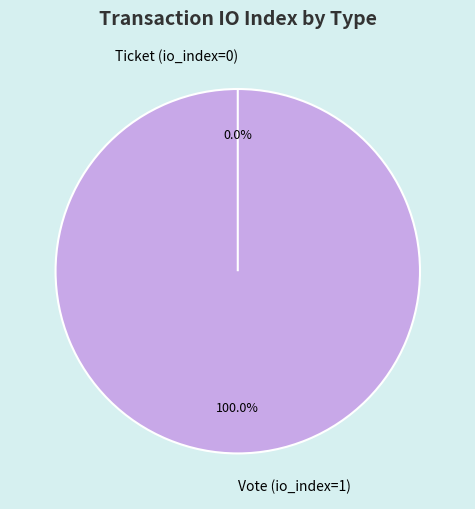

What percentage do Ticket (io_index=0) and Vote (io_index=1) together represent?

100.0%